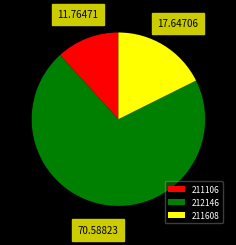

Which slice is the largest?

212146